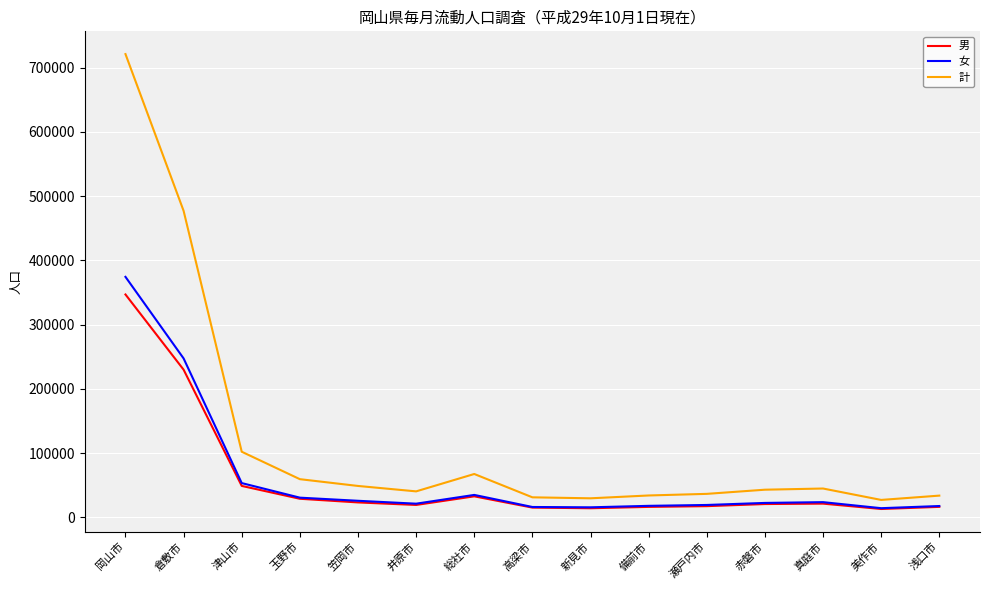

Which series has the widest spread of values?

計